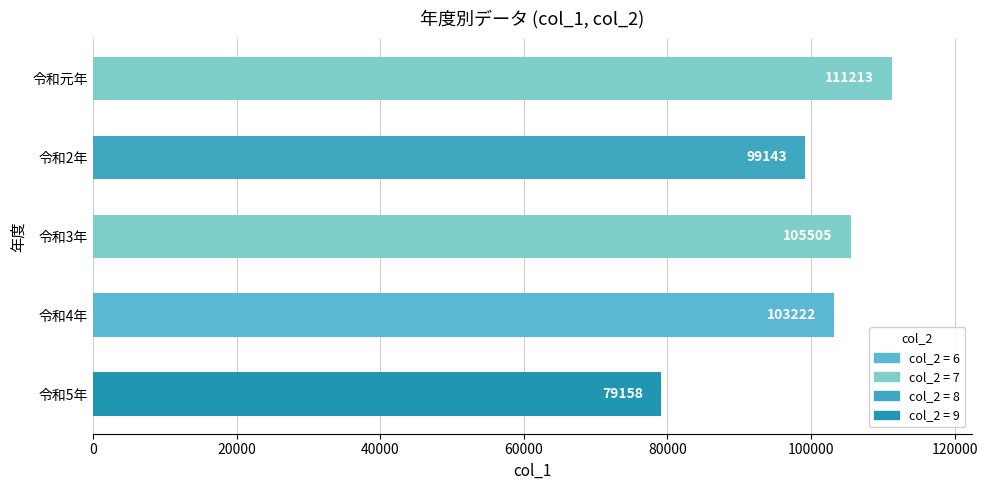

Does the chart contain any negative values?

No